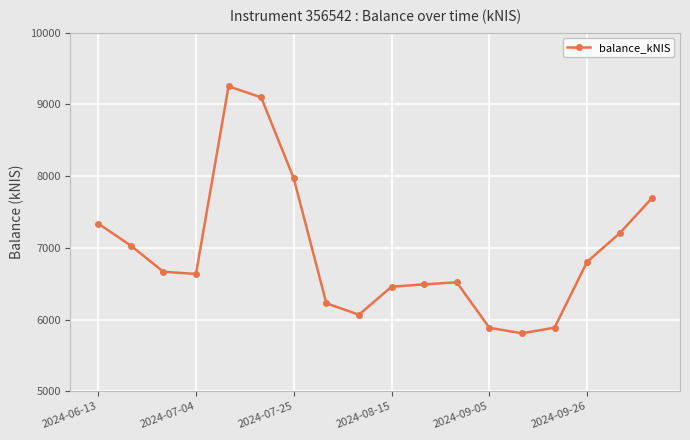

What is the greatest value displayed?

9252.0